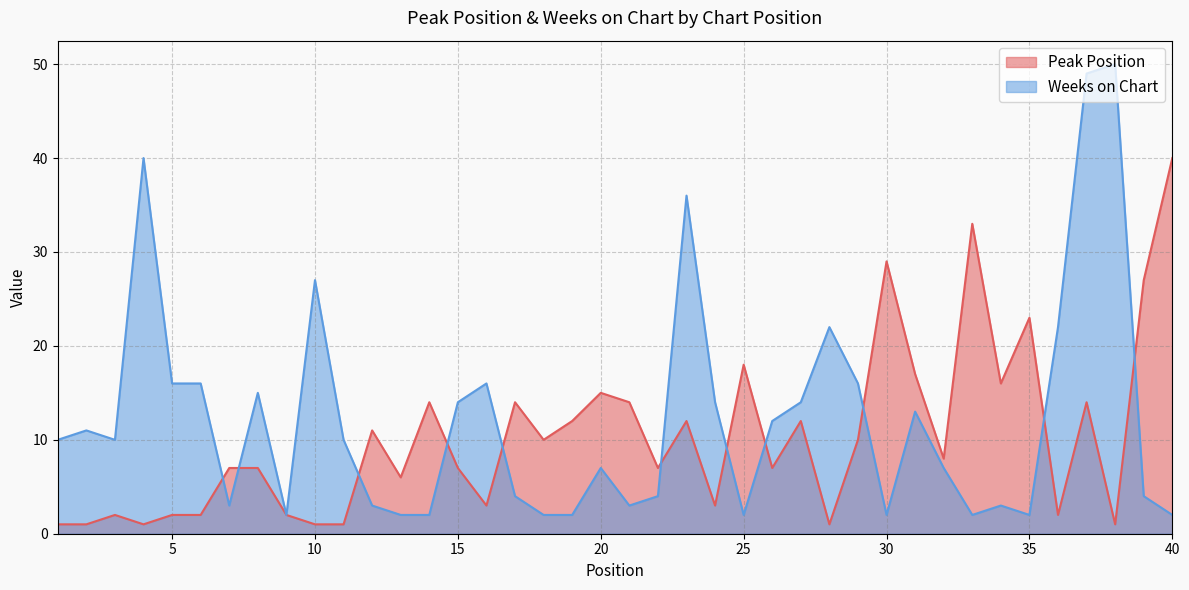

Which series has the largest range (max minus min)?

Weeks on Chart